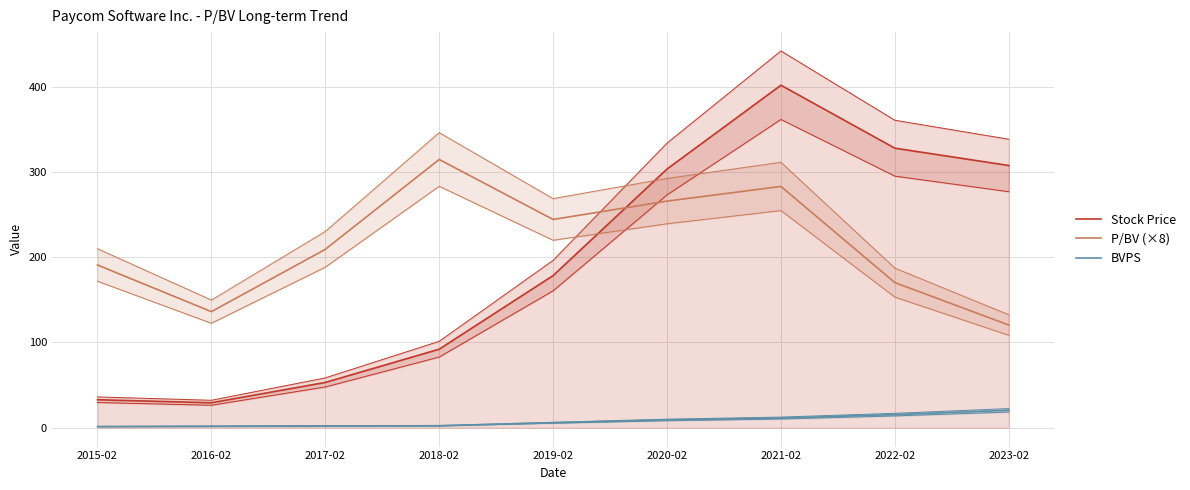

True or false: Stock Price and BVPS intersect in this chart.

False